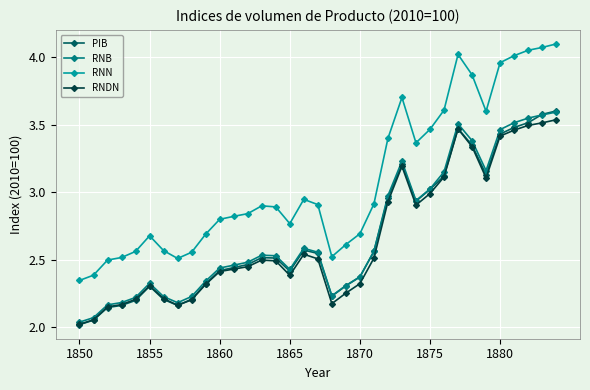

True or false: RNB has more than 2 interior local peaks.

True